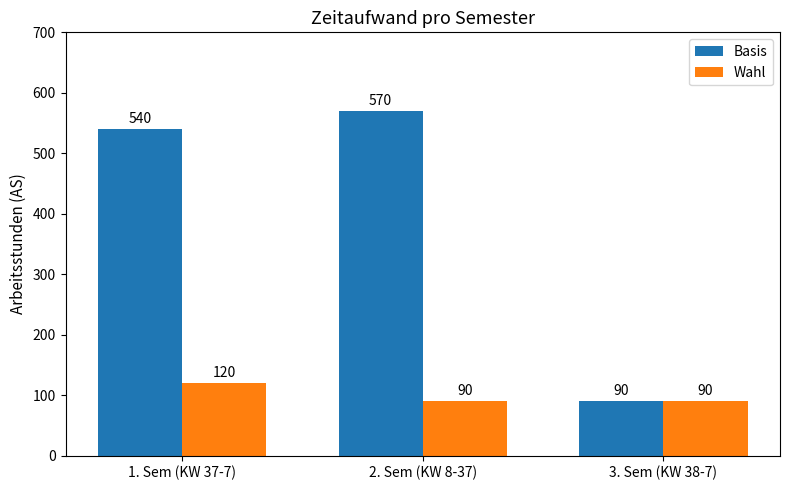

Rank the categories by Basis value from highest to lowest.

2. Sem (KW 8-37), 1. Sem (KW 37-7), 3. Sem (KW 38-7)